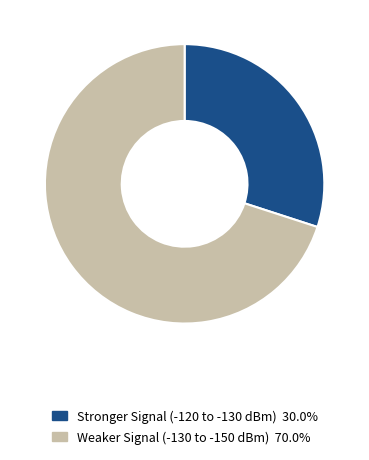

Is the sum of Stronger Signal (-120 to -130 dBm) 30.0% and Weaker Signal (-130 to -150 dBm) 70.0% greater than half?

Yes